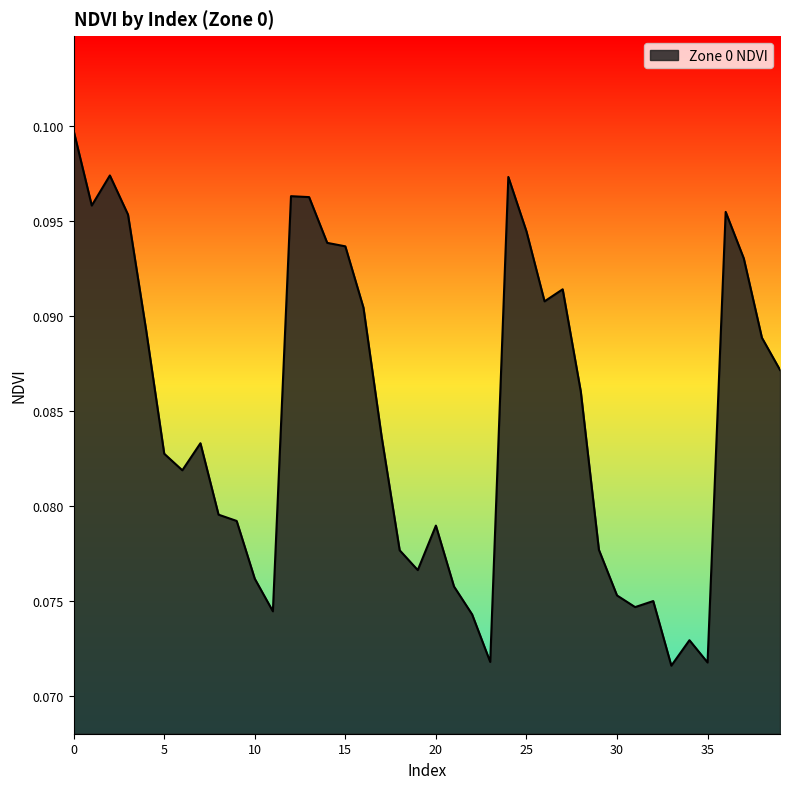

Does the chart have visible grid lines?

No